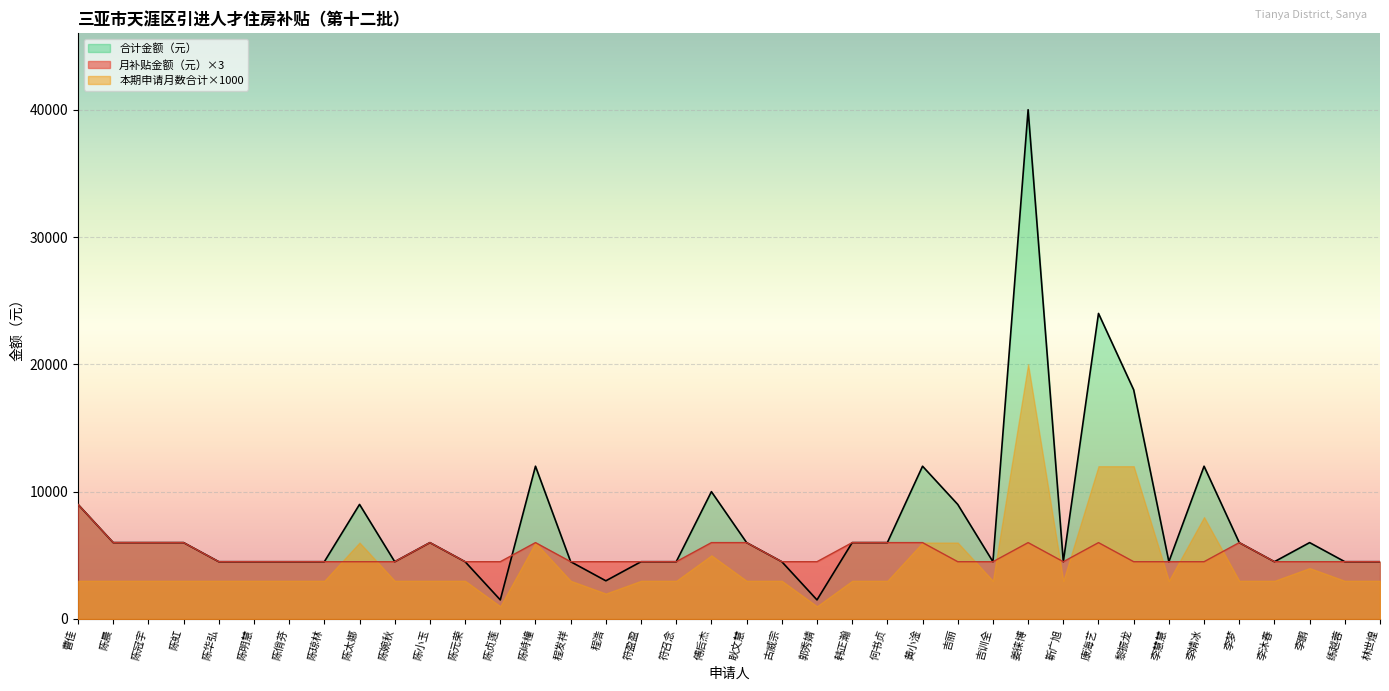

How many data points in 月补贴金额（元） are above 4500?

14